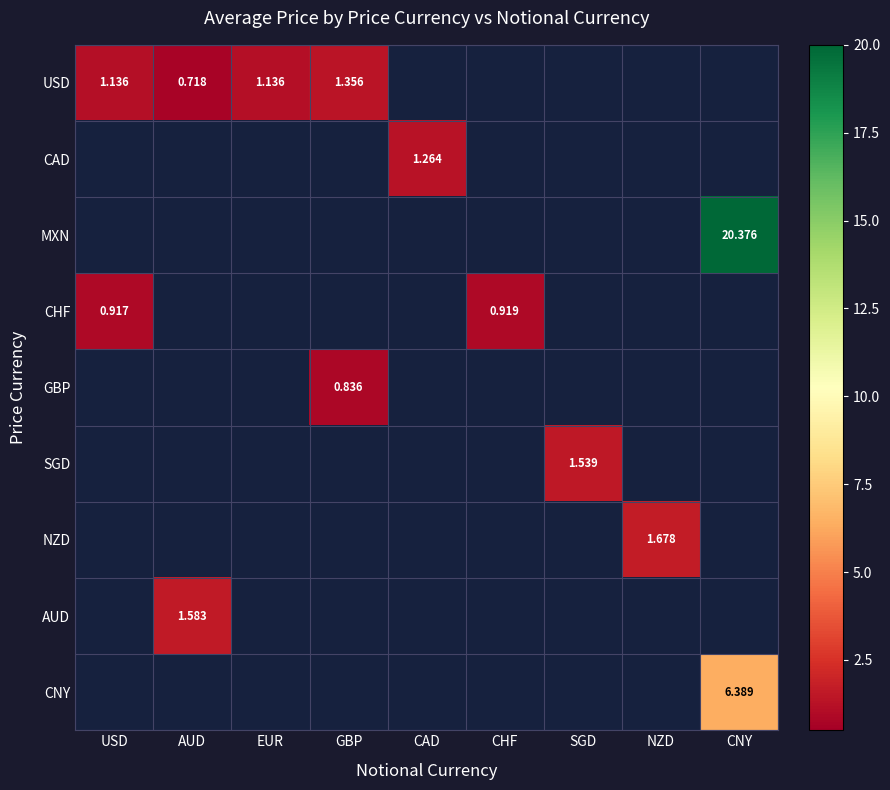

Is it true that USD equals 0.9 at CAD?

False